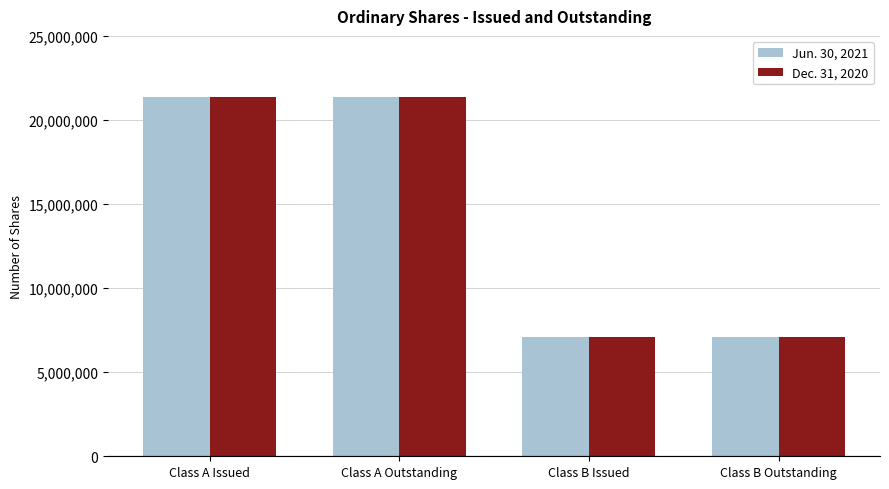

What is the difference between the maximum and minimum values in the Dec. 31, 2020 series?

14256290